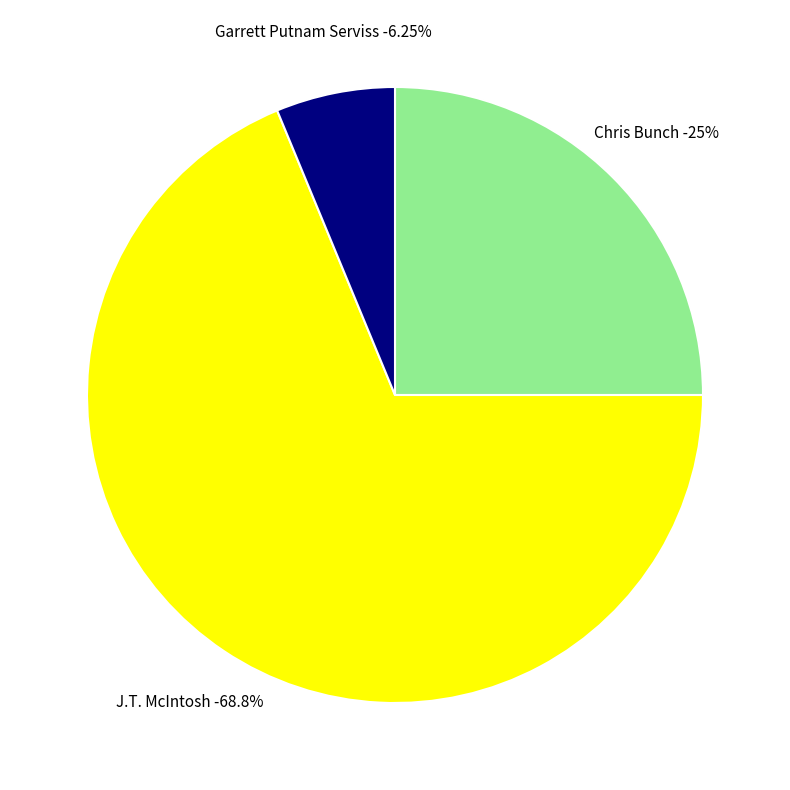

What is the change in value from J.T. McIntosh to Garrett Putnam Serviss?

-10